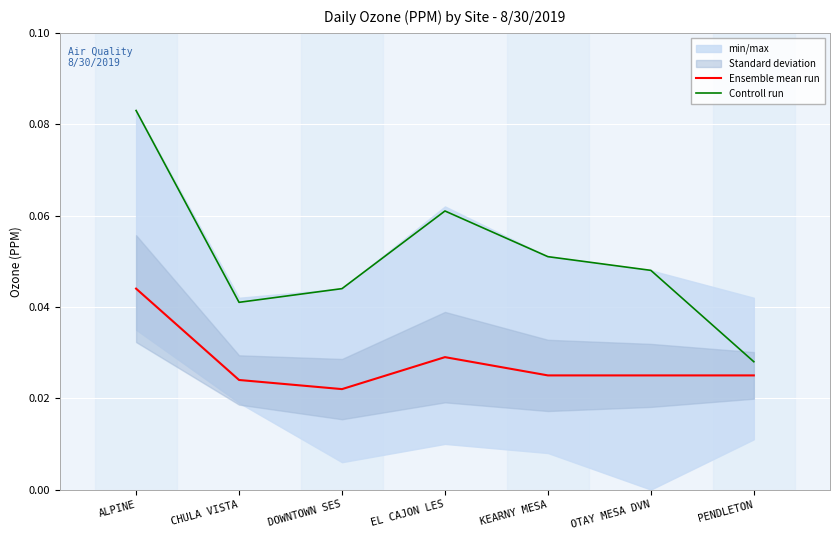

List the labels in order of Controll run value, largest first.

ALPINE, EL CAJON LES, KEARNY MESA, OTAY MESA DVN, DOWNTOWN SES, CHULA VISTA, PENDLETON